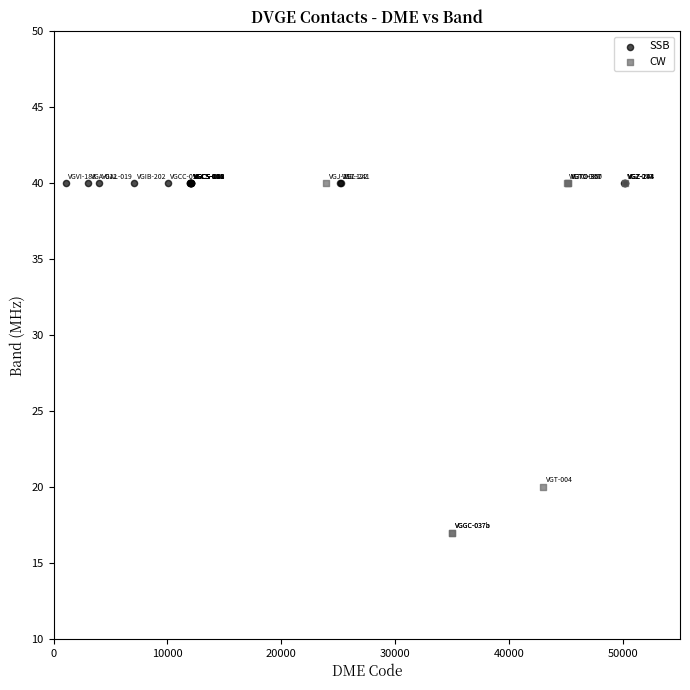

Which series contains the lowest Y value?

CW